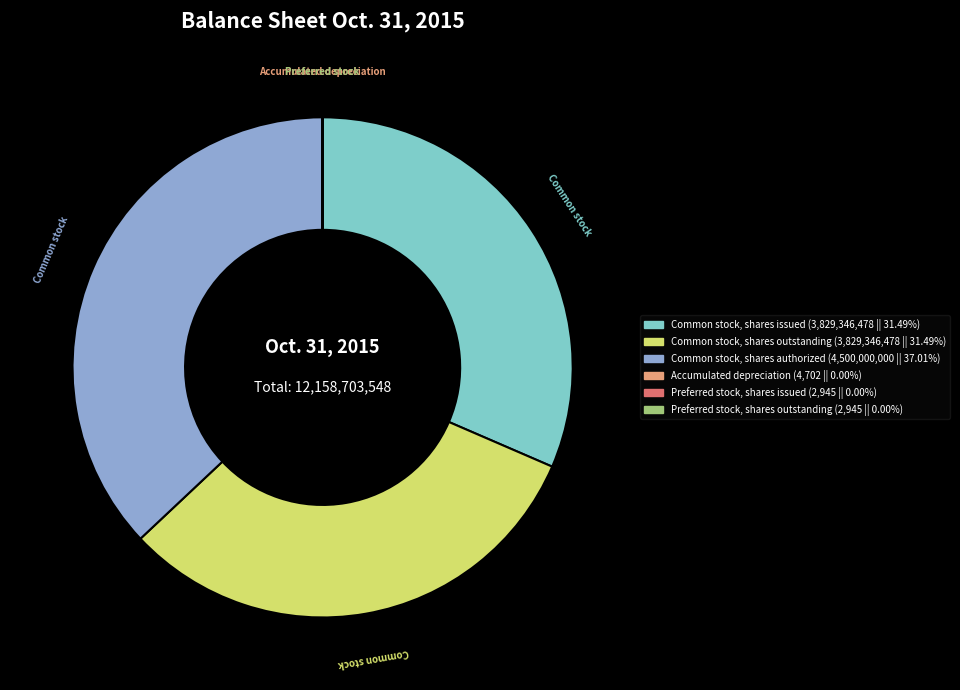

Is there a majority slice in this chart?

No